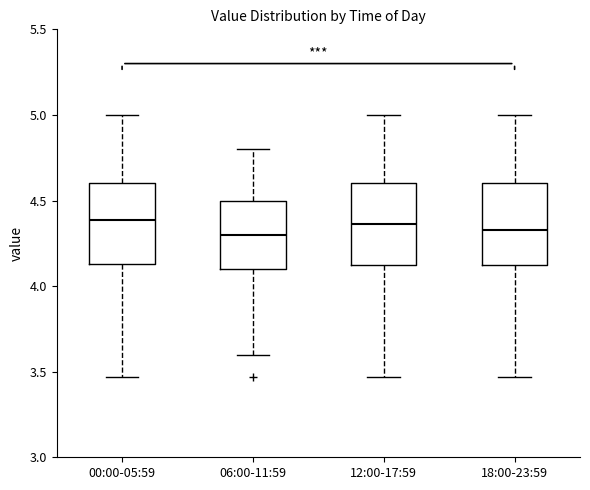

Where does the median line of the box for 00:00-05:59 sit on the y-axis? The values are not printed on the chart, so give them approximately, as read against the axis.

4.40